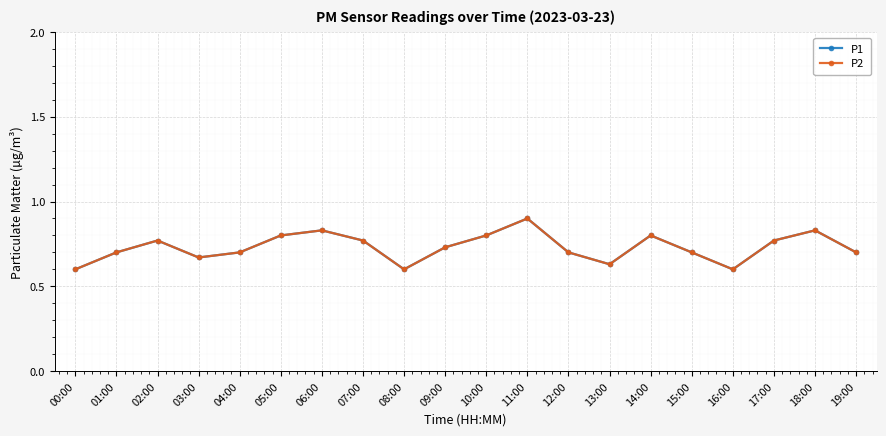

Is this an area chart (filled region under the line)?

No